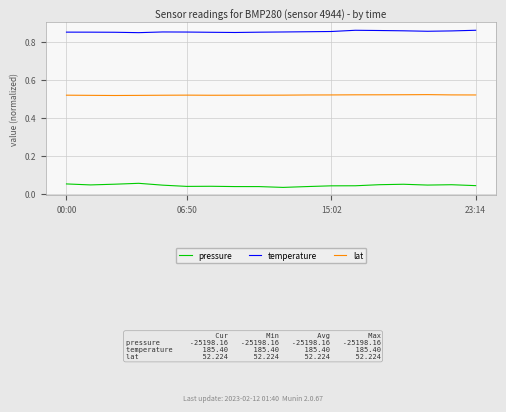

True or false: lat and pressure intersect in this chart.

False